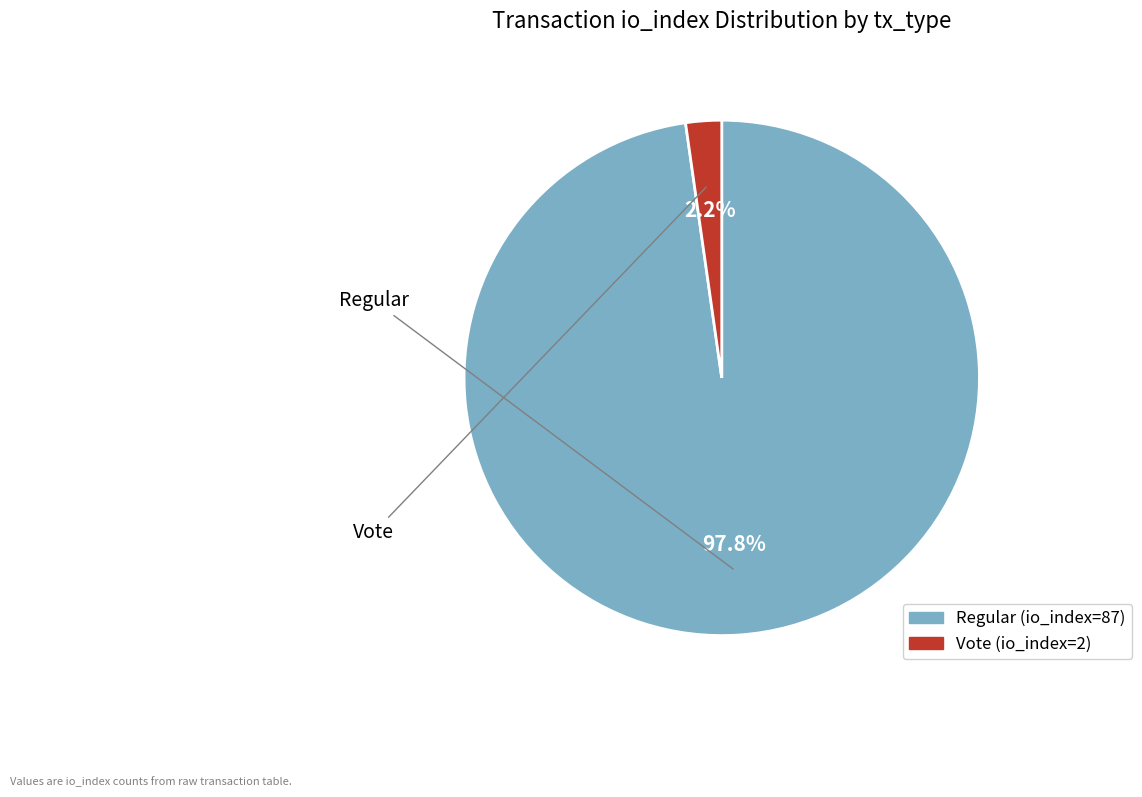

Is there a majority slice in this chart?

Yes